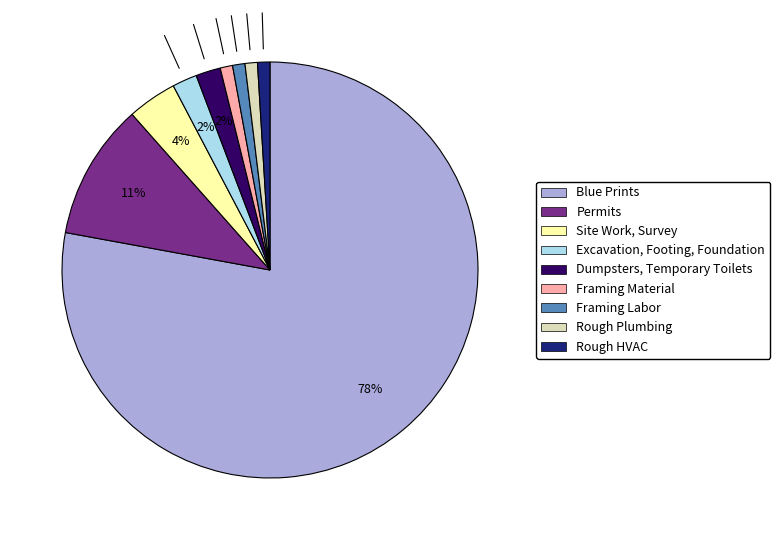

To the nearest percent, what percentage of the pie is Rough Plumbing?

1%